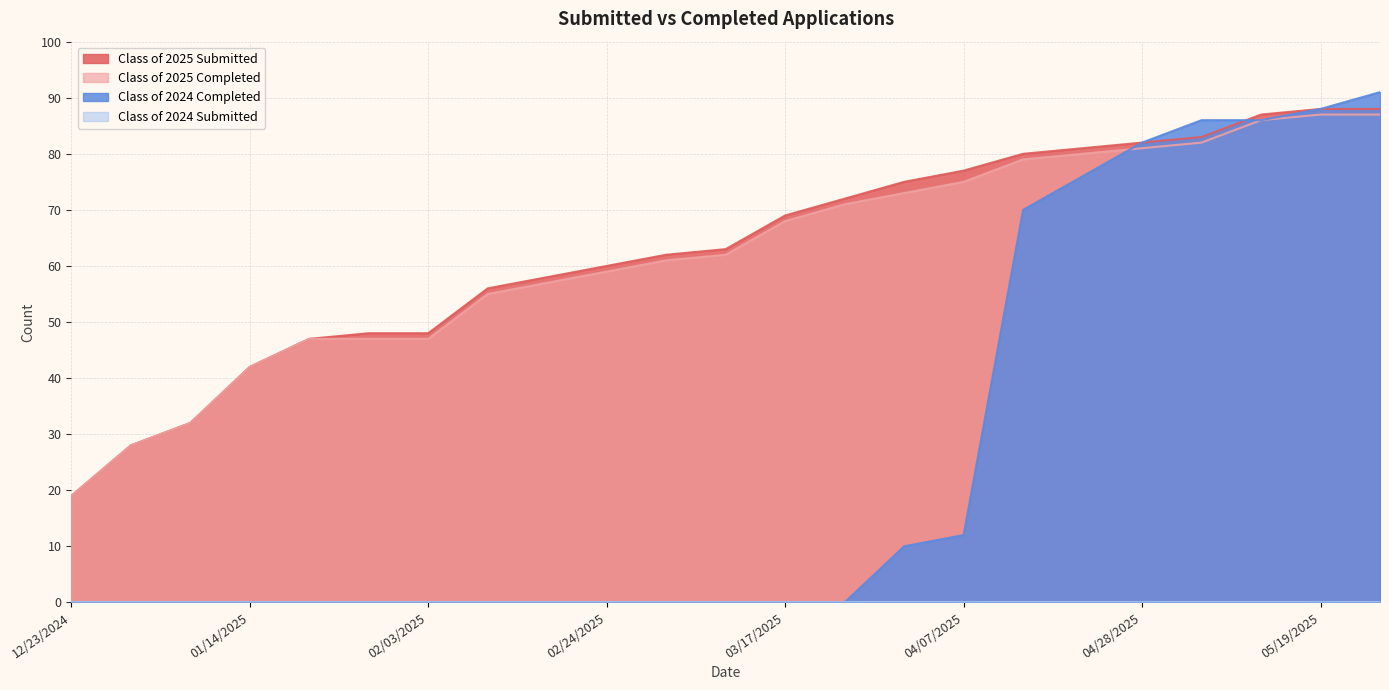

What is the spread (max minus min) of values at 01/14/2025?

42